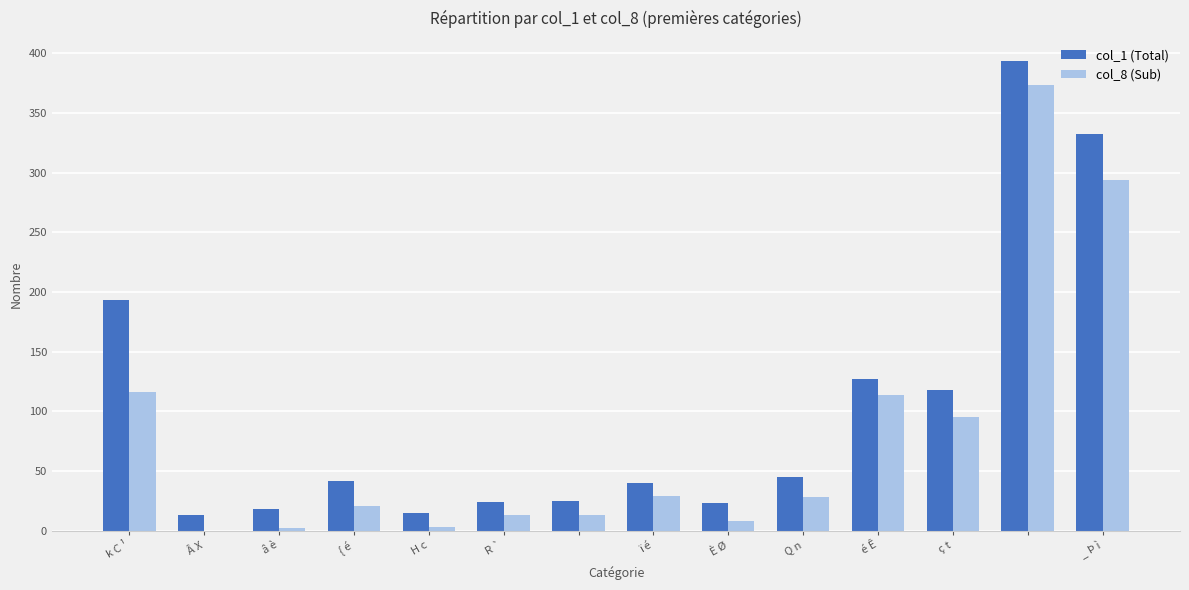

Which series has the largest total across all categories?

col_1 (Total)